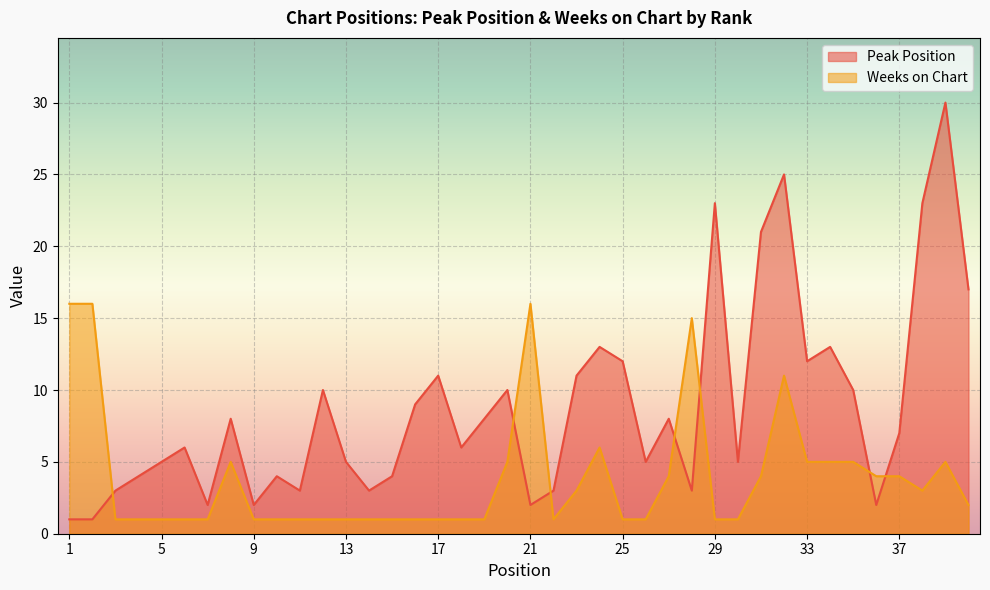

What is the value of the Peak Position point at the 22nd from the left?

3